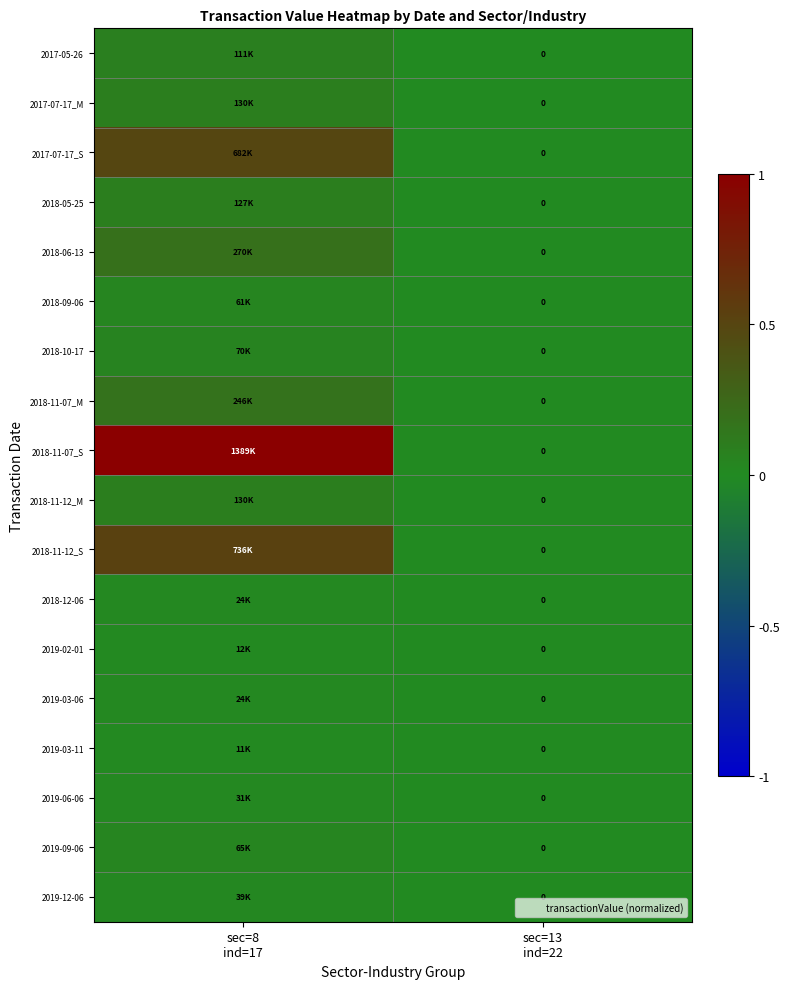

At how many categories does at least one series exceed 0?

1